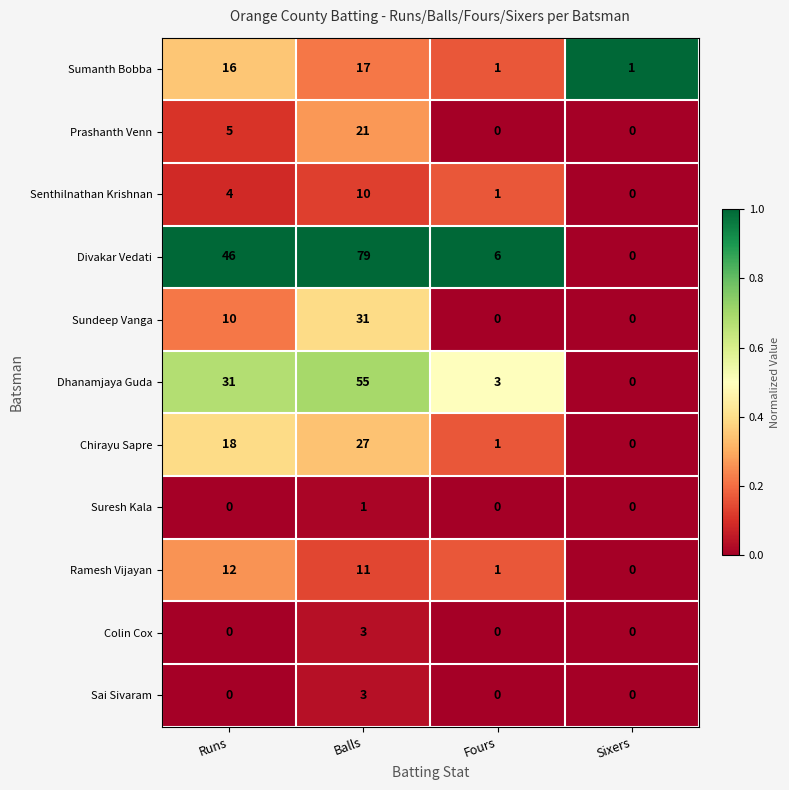

The value of Chirayu Sapre at Runs is 8. True or false?

False